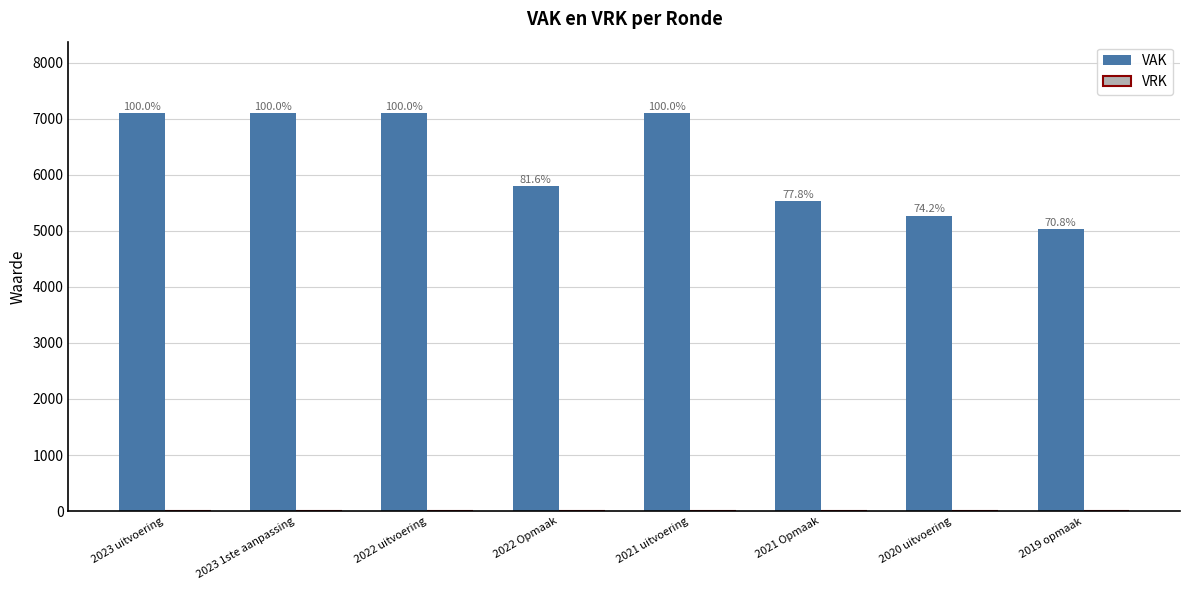

How many bars are there in total?

8